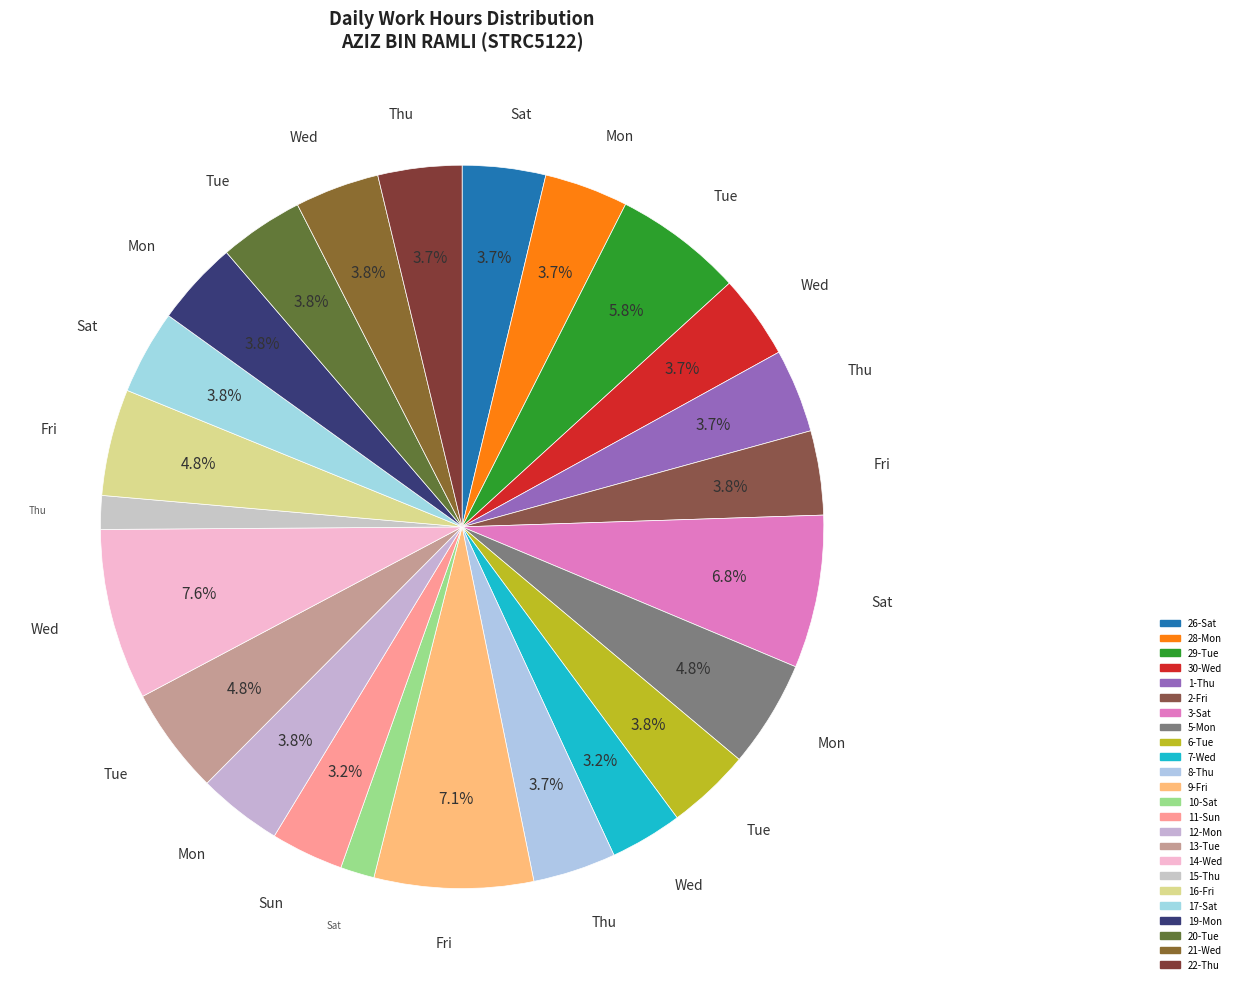

Does 28-Mon represent more than half of the total?

No